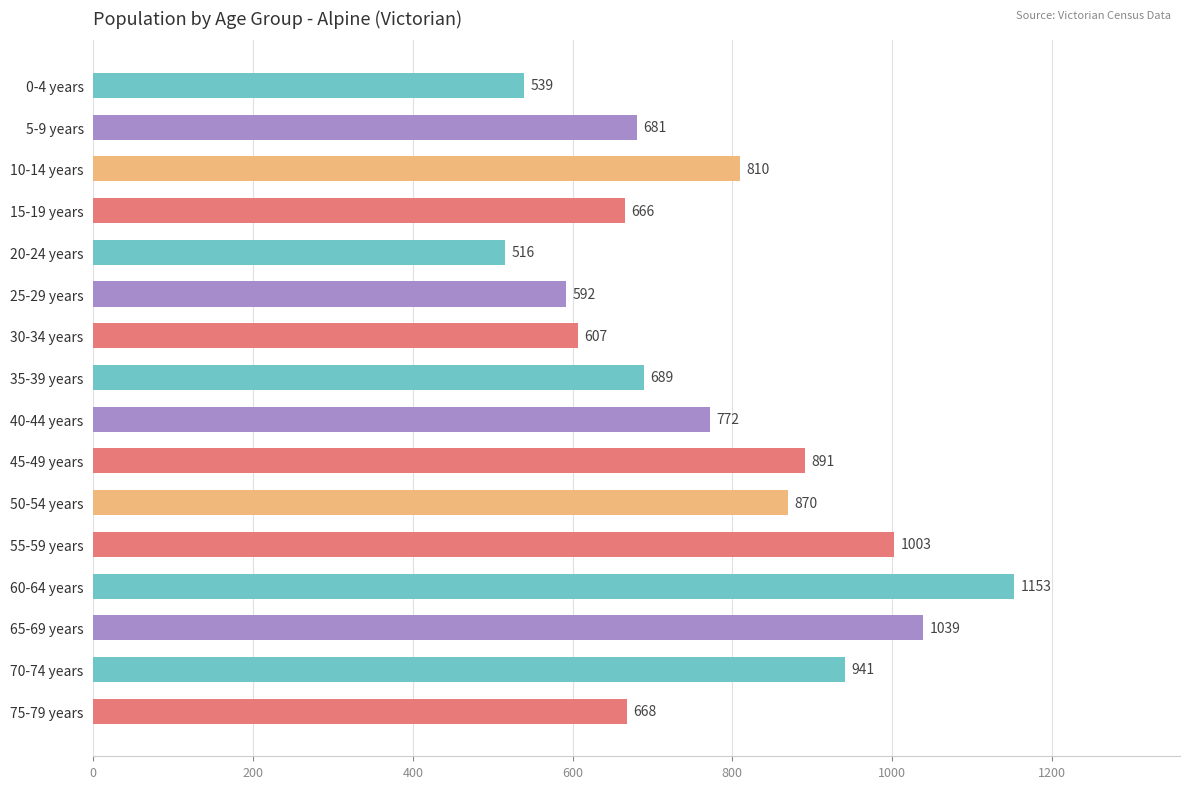

Read the value at 10-14 years.

810